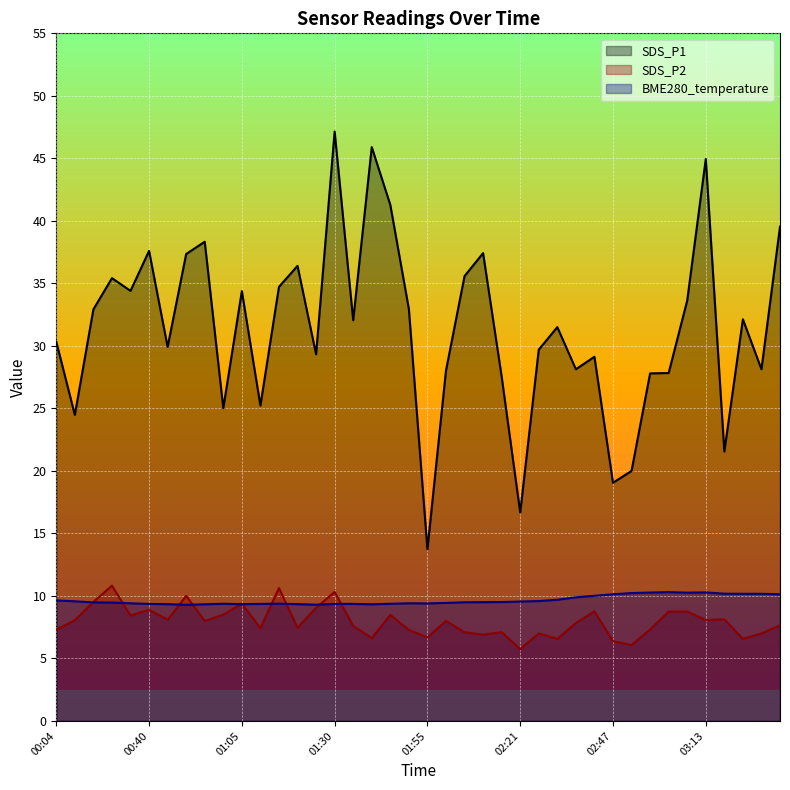

Reading left to right, list all the values displayed in this chart.

SDS_P1: 30.3	24.5	32.9	35.4	34.4	37.6	29.9	37.4	38.3	25.0	34.4	25.2	34.7	36.4	29.3	47.1	32.0	45.9	41.3	33.0	13.7	28.0	35.6	37.4	27.6	16.7	29.7	31.5	28.1	29.1	19.1	20.0	27.8	27.8	33.6	45.0	21.6	32.1	28.1	39.5
SDS_P2: 7.3	8.1	9.5	10.8	8.4	8.9	8.1	10.0	8.0	8.5	9.4	7.4	10.6	7.5	9.1	10.3	7.6	6.6	8.5	7.3	6.7	8.0	7.1	6.9	7.1	5.8	7.0	6.6	7.8	8.8	6.4	6.1	7.3	8.8	8.8	8.1	8.1	6.6	7.0	7.7
BME280_temperature: 9.6	9.6	9.5	9.5	9.4	9.4	9.3	9.3	9.3	9.4	9.3	9.4	9.4	9.3	9.3	9.4	9.4	9.3	9.4	9.4	9.4	9.4	9.5	9.5	9.5	9.6	9.6	9.7	9.9	10.0	10.1	10.2	10.3	10.3	10.3	10.3	10.2	10.2	10.2	10.1